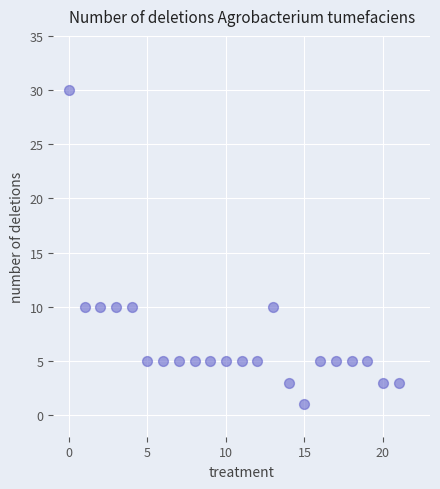

What is the range of Y values (max minus min)?

29